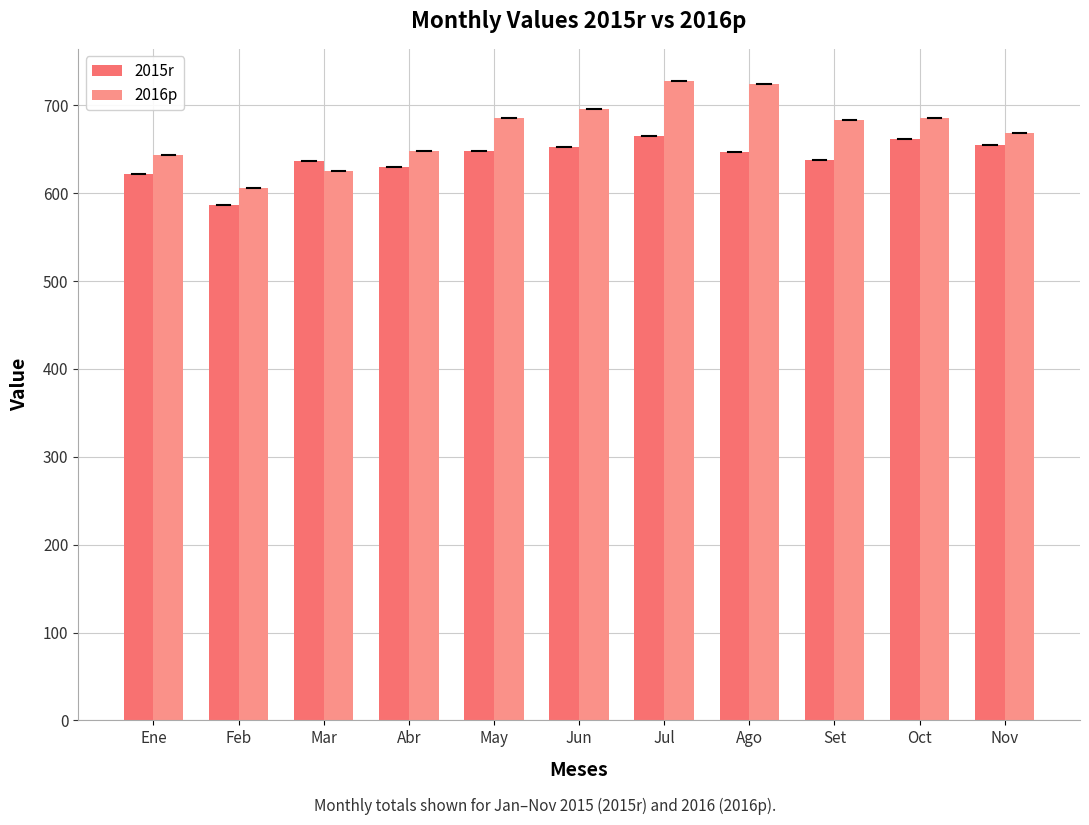

Is it true that 2015r equals 350.8 at Feb?

False